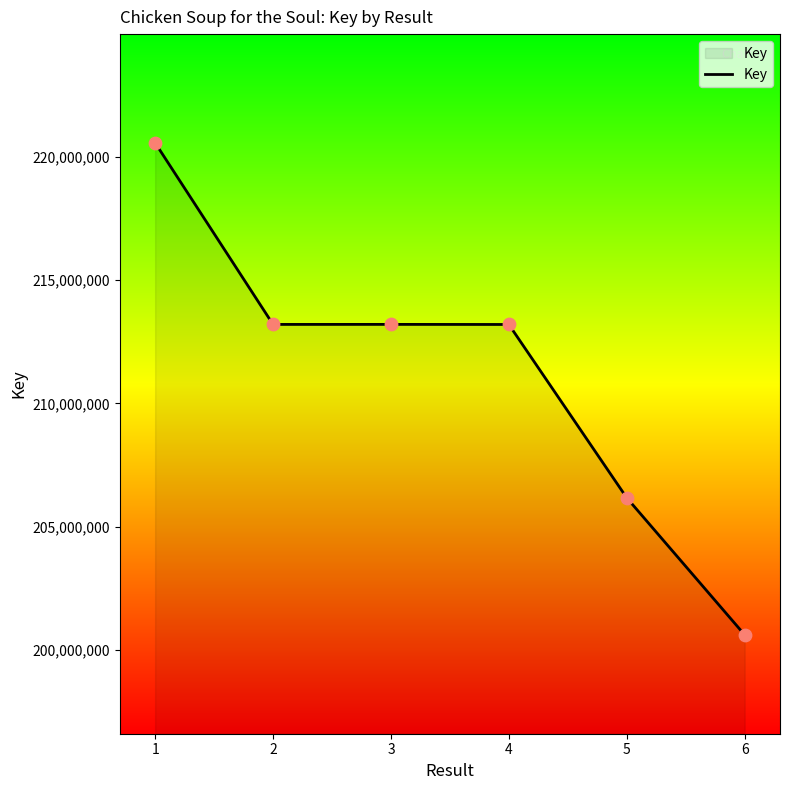

What is the ratio of the value at 2 to the value at 3?

1.0